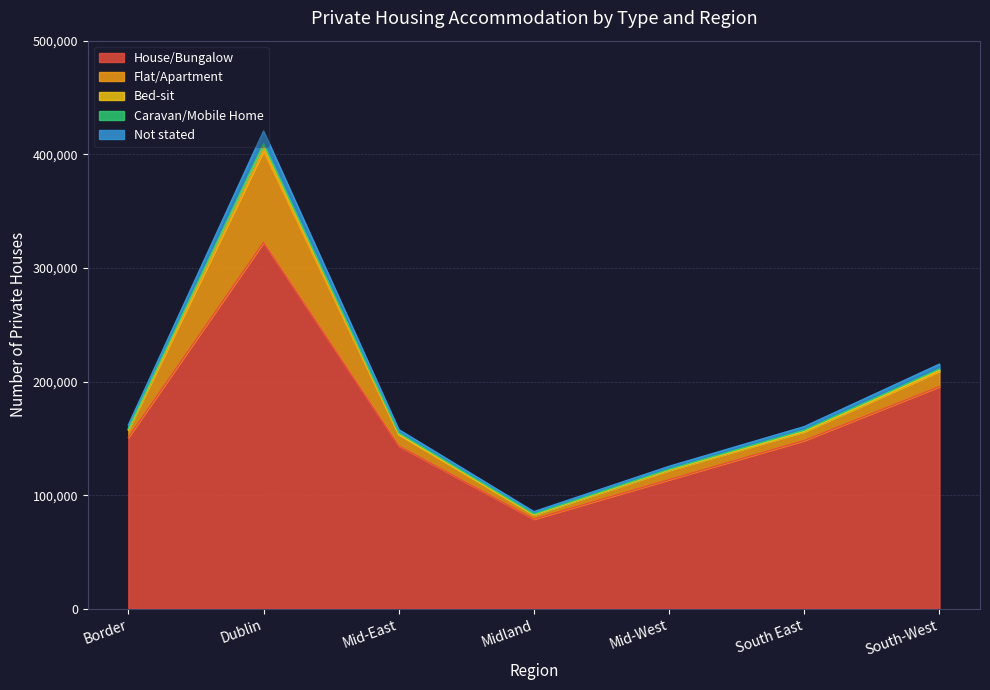

How many House/Bungalow values are between 113647 and 195594?

5